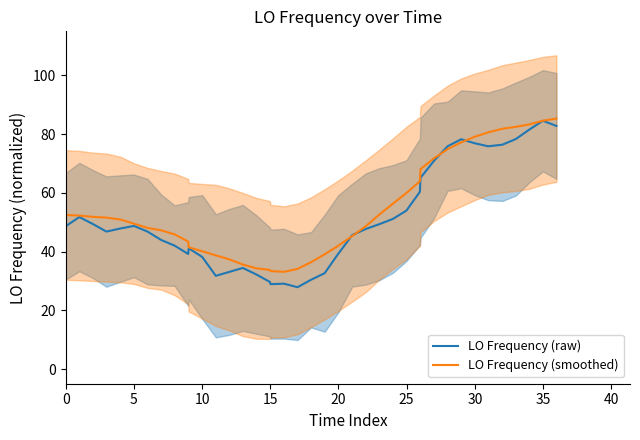

What is the average value of the LO Frequency (raw) series?

51.2